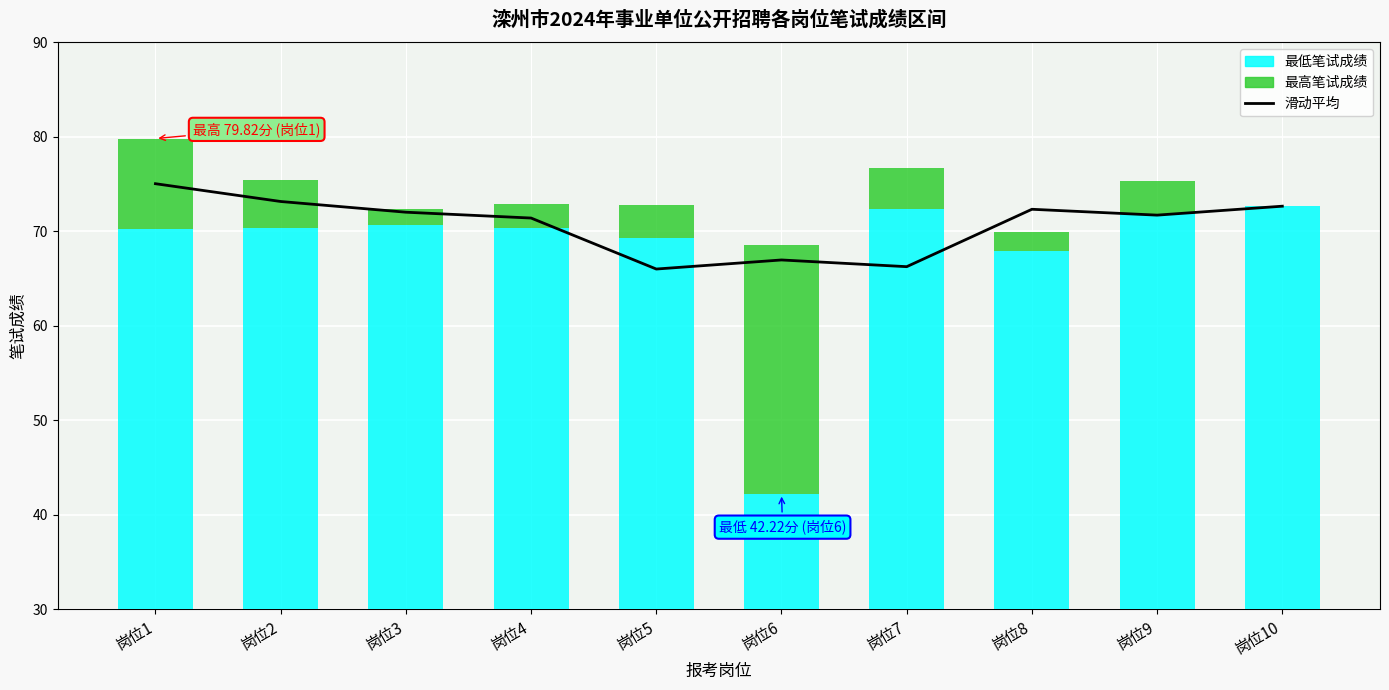

How many values in the 滑动平均 series are below 72?

5